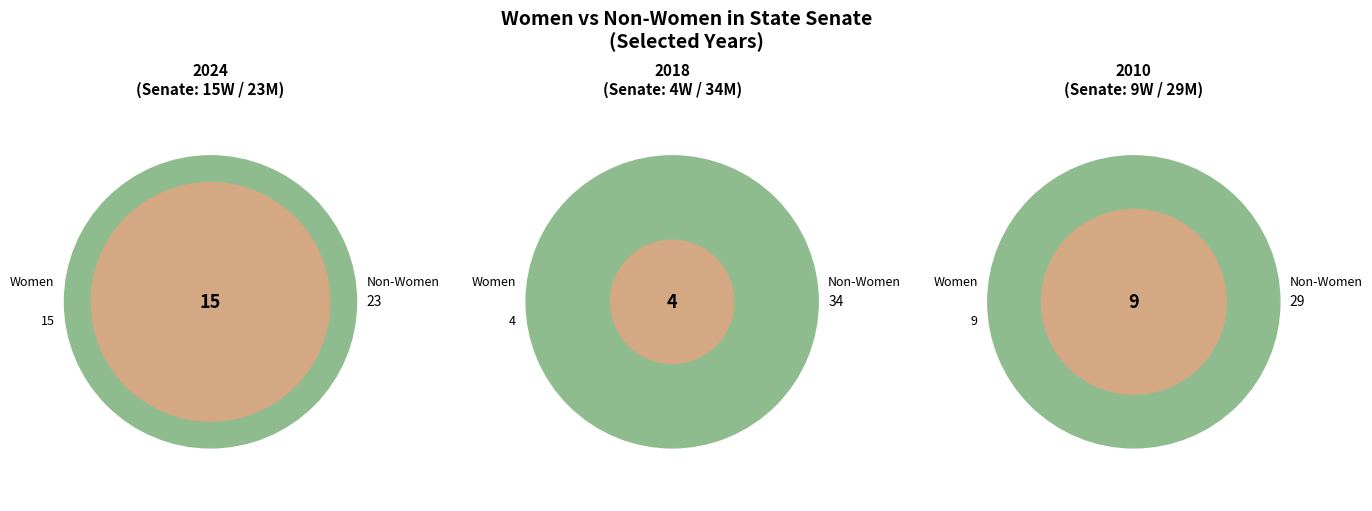

The 2001 slice represents 14% of the pie. True or false?

False